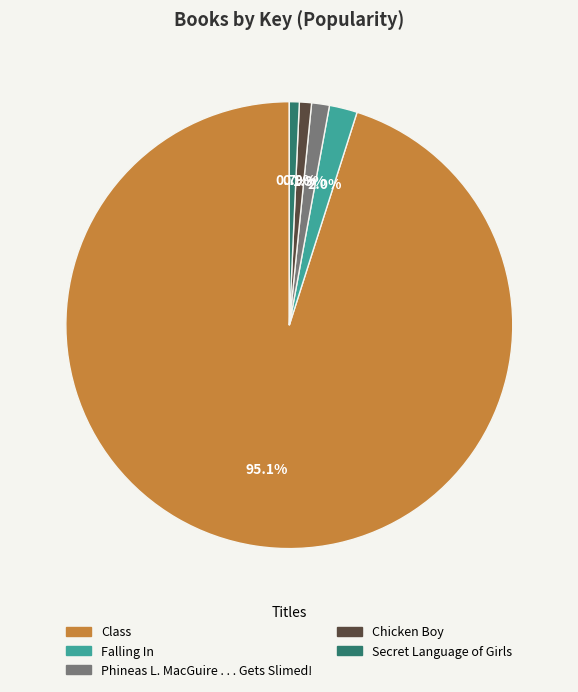

What is the ratio of the value at Phineas L. MacGuire . . . Gets Slimed! to the value at Secret Language of Girls?

1.8